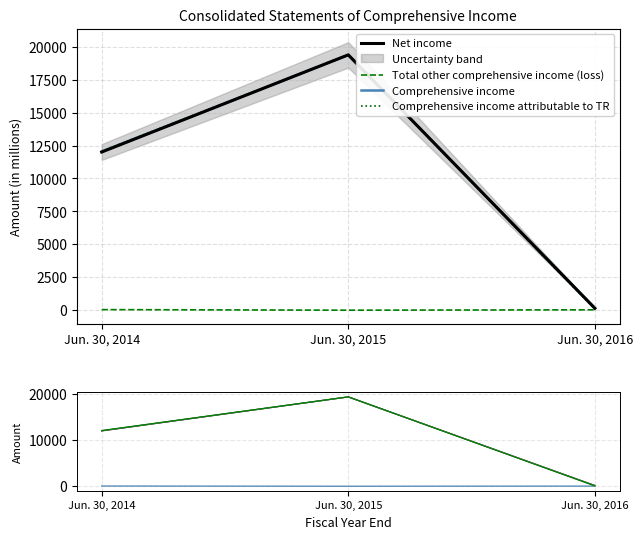

Which series changed the most between Jun. 30, 2015 and Jun. 30, 2016?

Comprehensive income attributable to TR